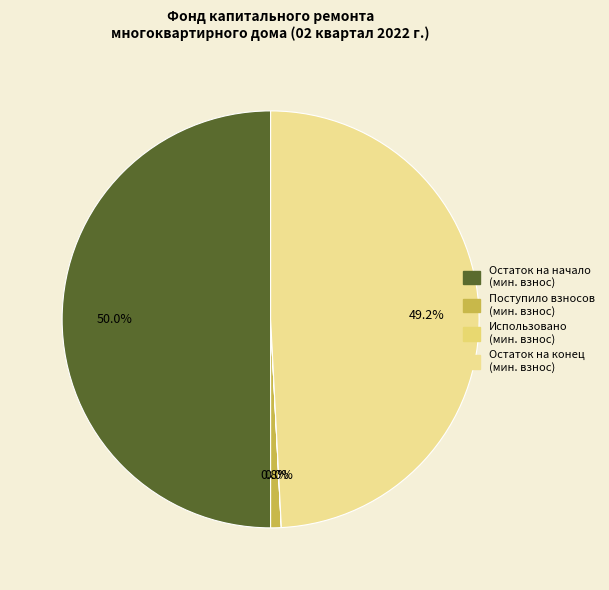

To the nearest percent, what is the average slice percentage?

25%